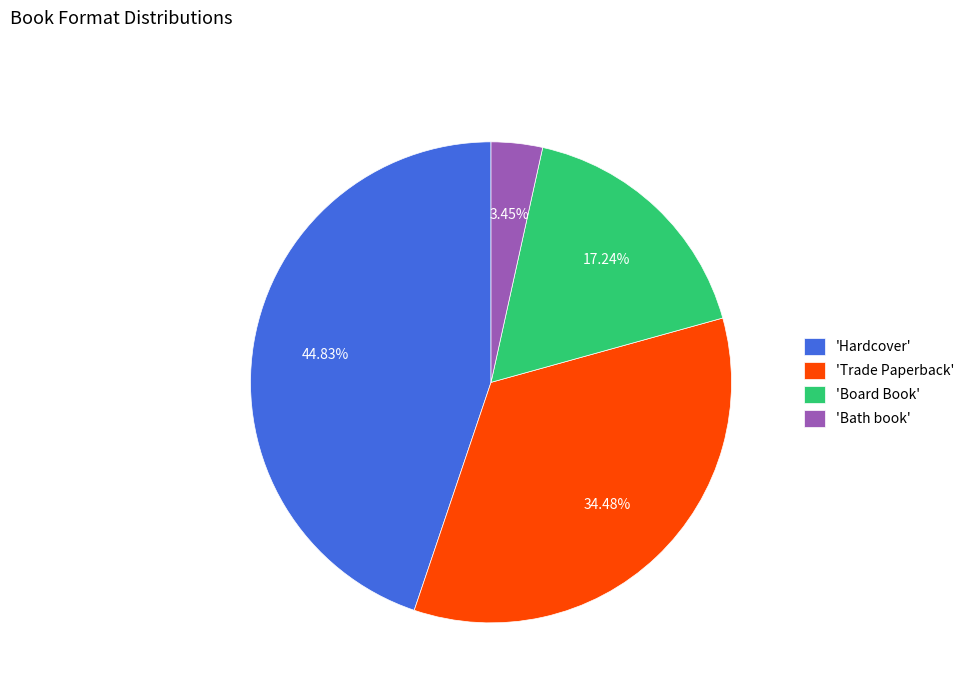

Count the number of slices in the pie.

4